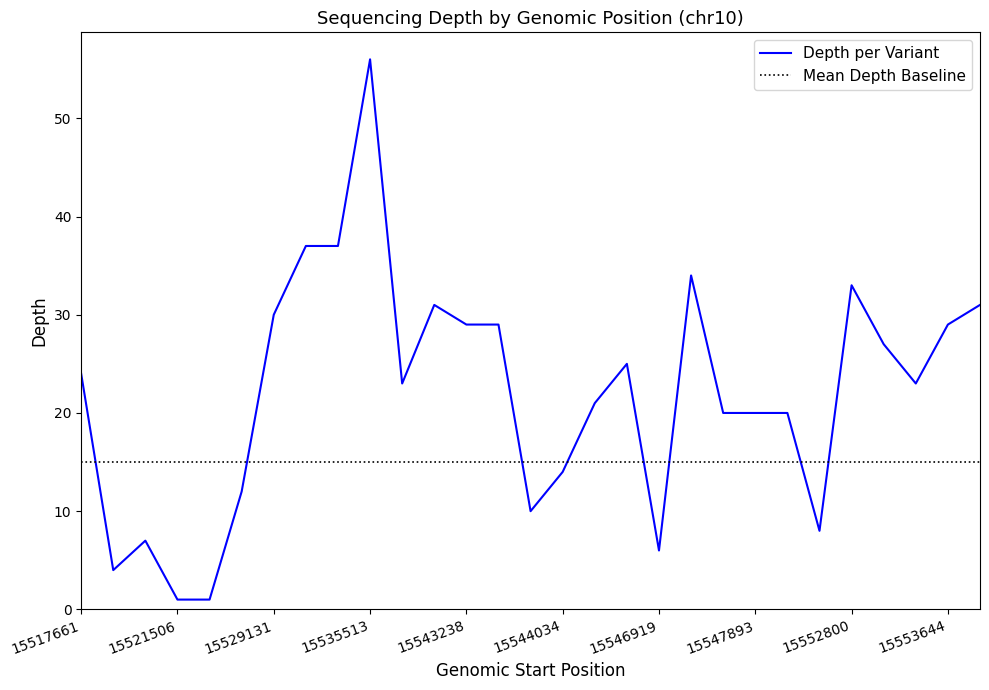

The value at 15521506 is 1. True or false?

False